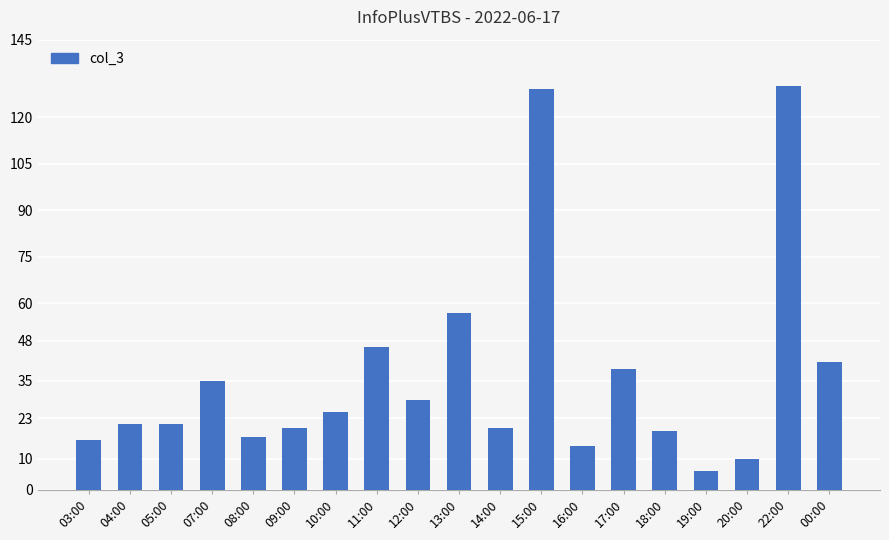

Reading left to right, what are all the values shown in this chart?

03:00=16	04:00=21	05:00=21	07:00=35	08:00=17	09:00=20	10:00=25	11:00=46	12:00=29	13:00=57	14:00=20	15:00=129	16:00=14	17:00=39	18:00=19	19:00=6	20:00=10	22:00=130	00:00=41